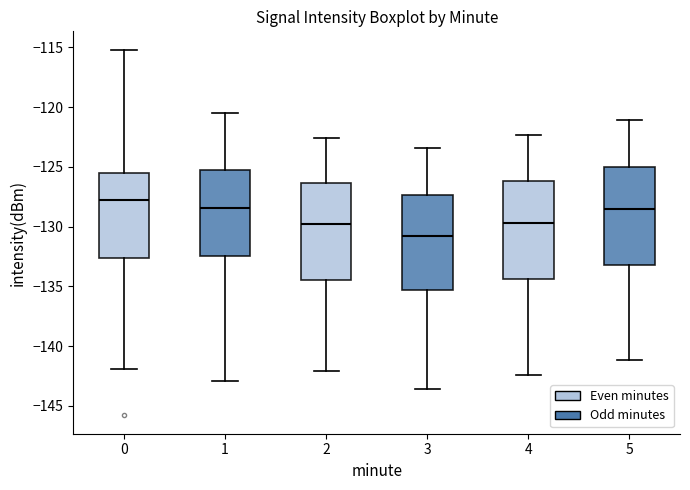

Which box has the highest median line?

0